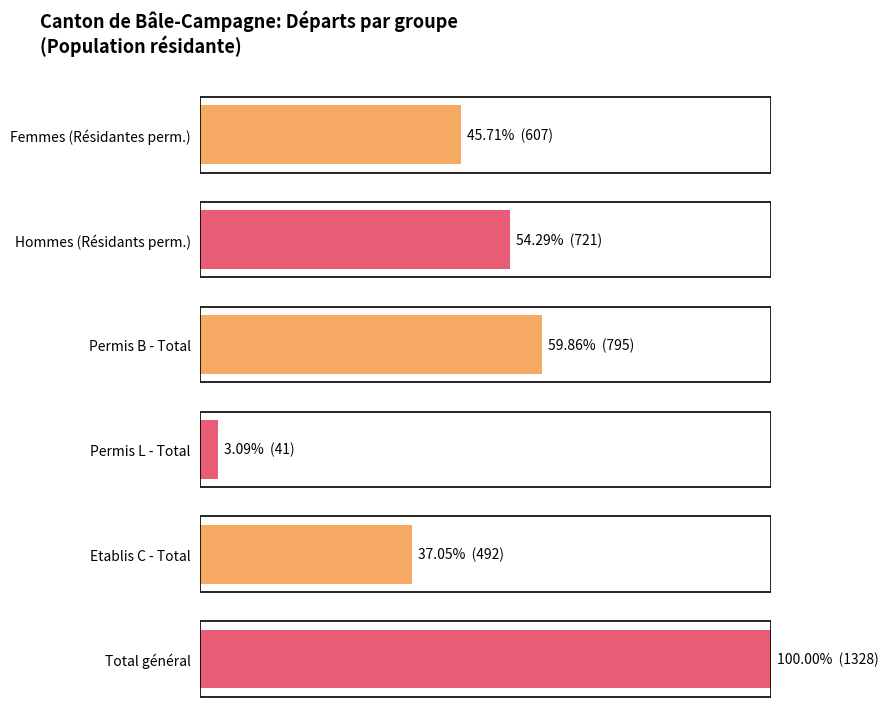

Between 1 and 5, which is larger?

1